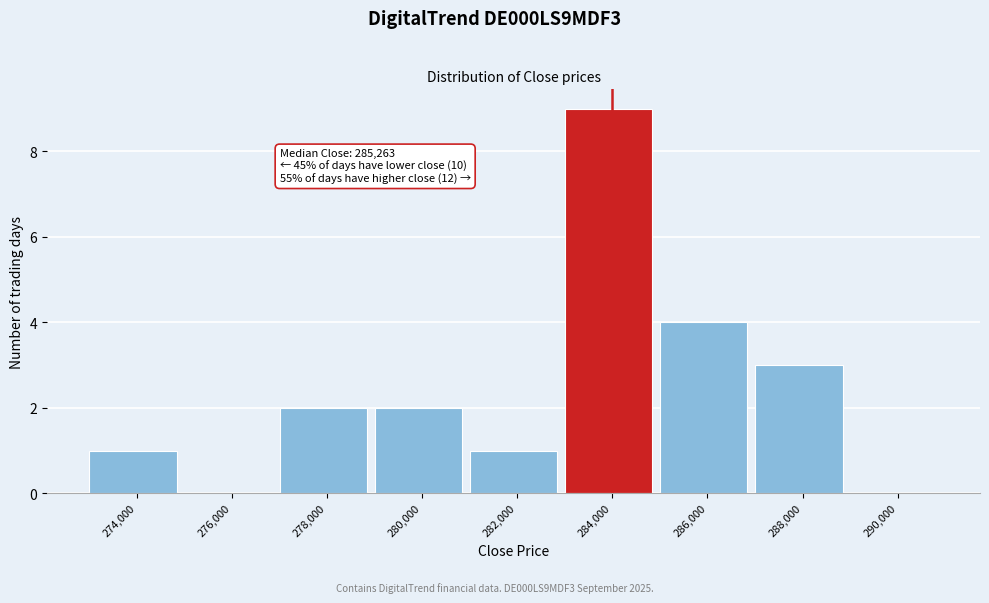

Reading right to left, transcribe all the data shown in this chart.

290,000=0	288,000=3	286,000=4	284,000=9	282,000=1	280,000=2	278,000=2	276,000=0	274,000=1